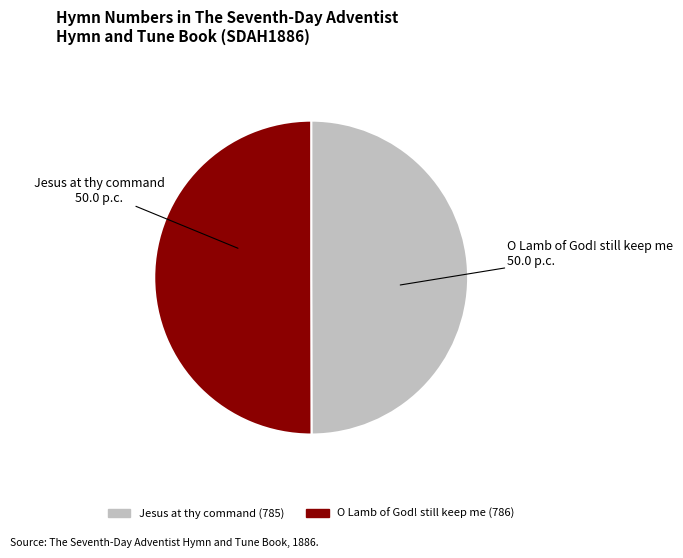

True or false: O Lamb of God! still keep me (786) accounts for 60% of the total.

False